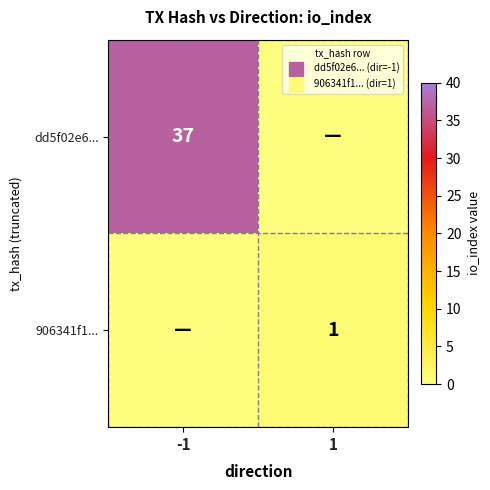

The value of dd5f02e6... at 1 is 15. True or false?

False